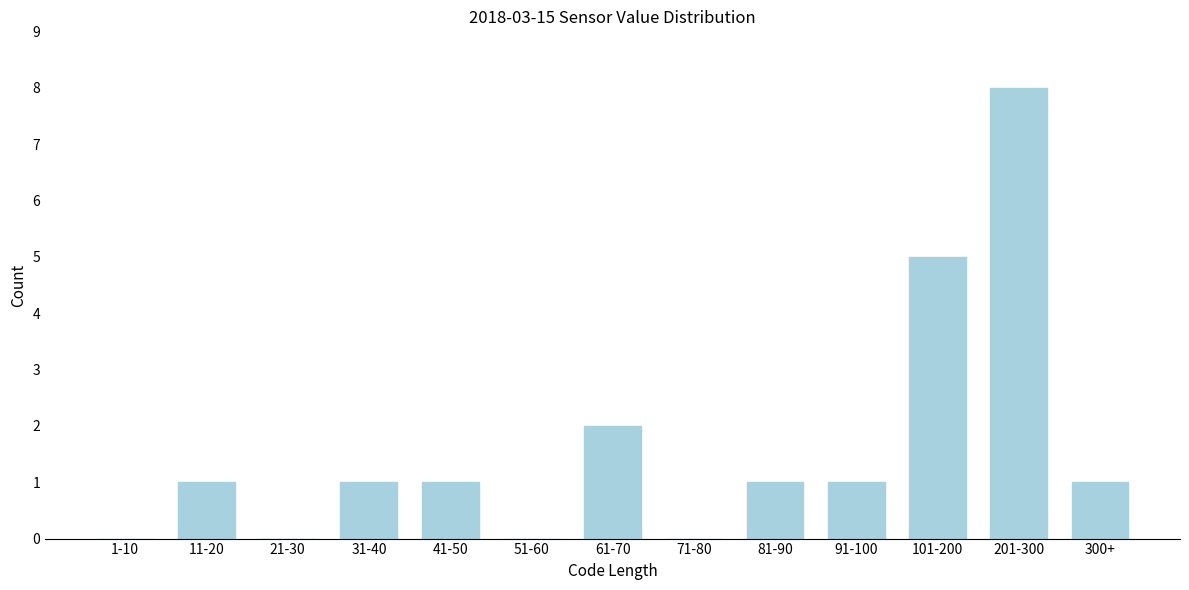

Reading left to right, extract all data points from this chart.

1-10=0	11-20=1	21-30=0	31-40=1	41-50=1	51-60=0	61-70=2	71-80=0	81-90=1	91-100=1	101-200=5	201-300=8	300+=1